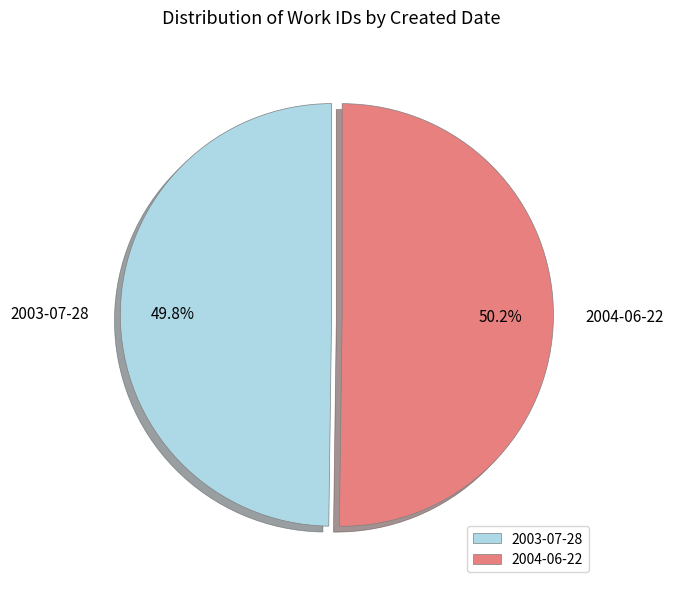

Is there any slice that represents more than half of the pie?

Yes